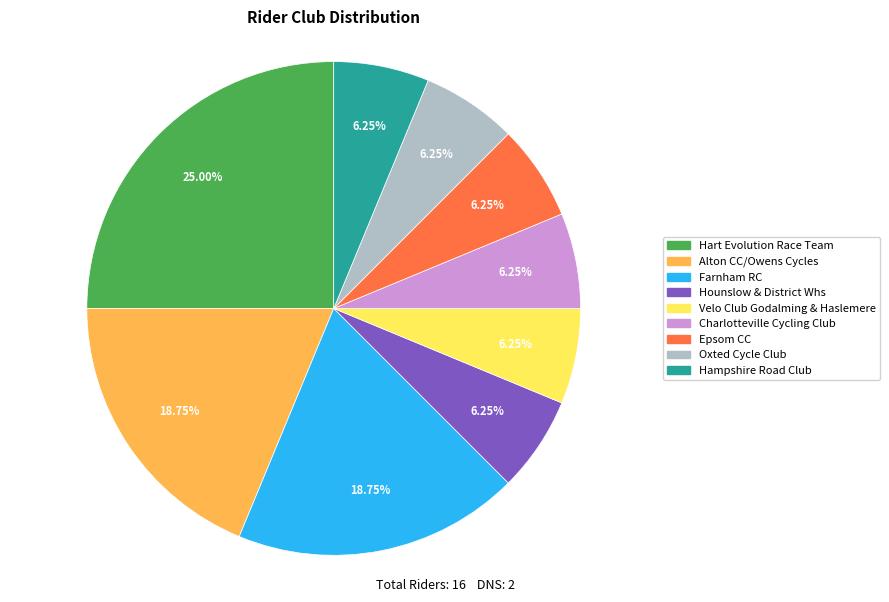

Which category has the biggest portion of the pie?

Hart Evolution Race Team